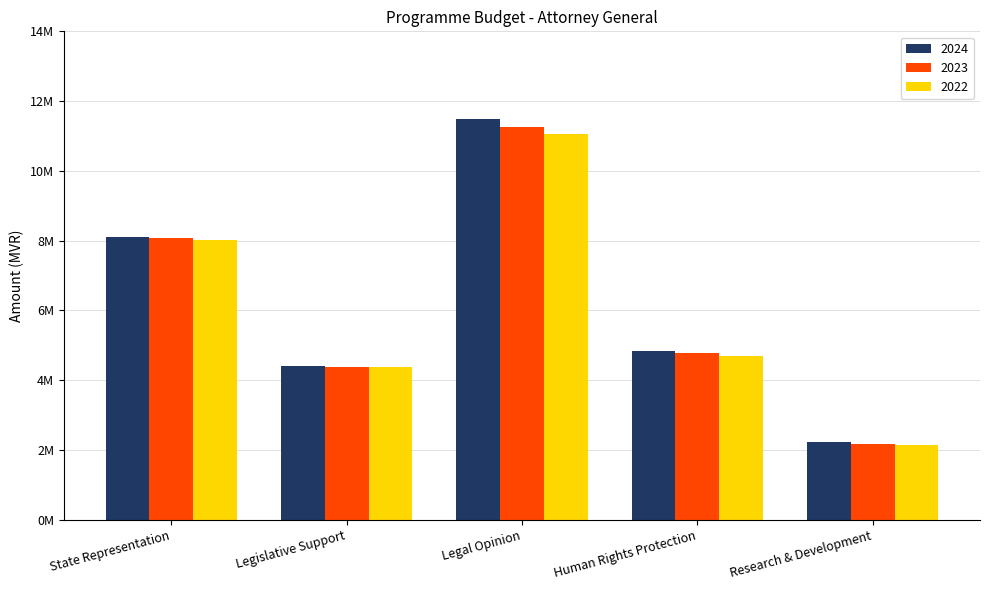

At which category does the chart reach its minimum across all series?

Research & Development